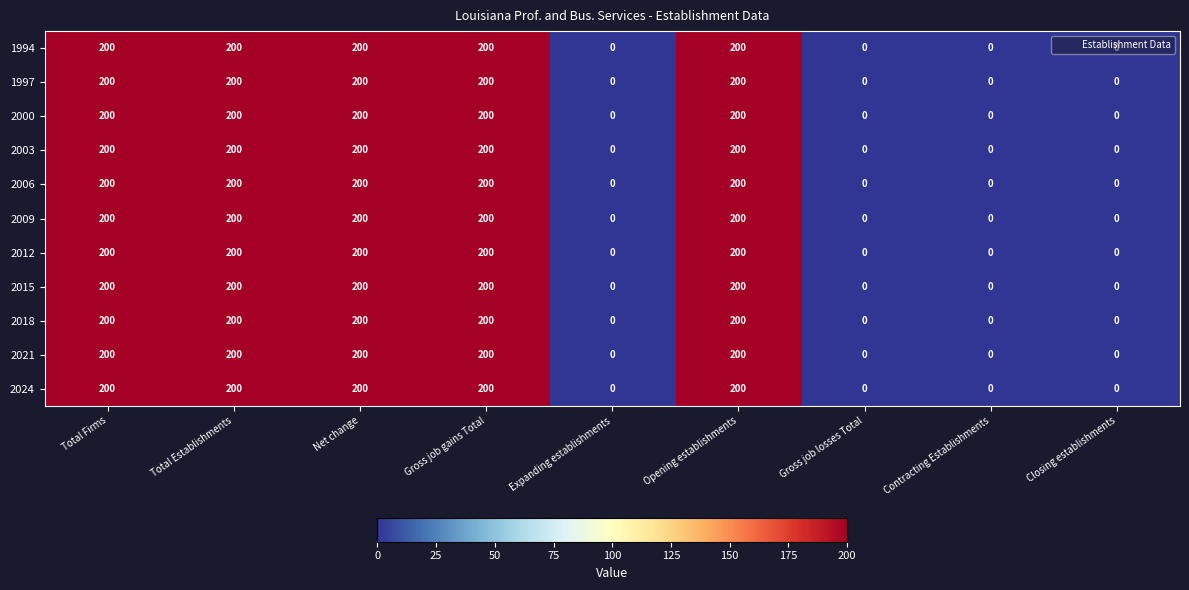

What is the average value of the 2024 series?

111